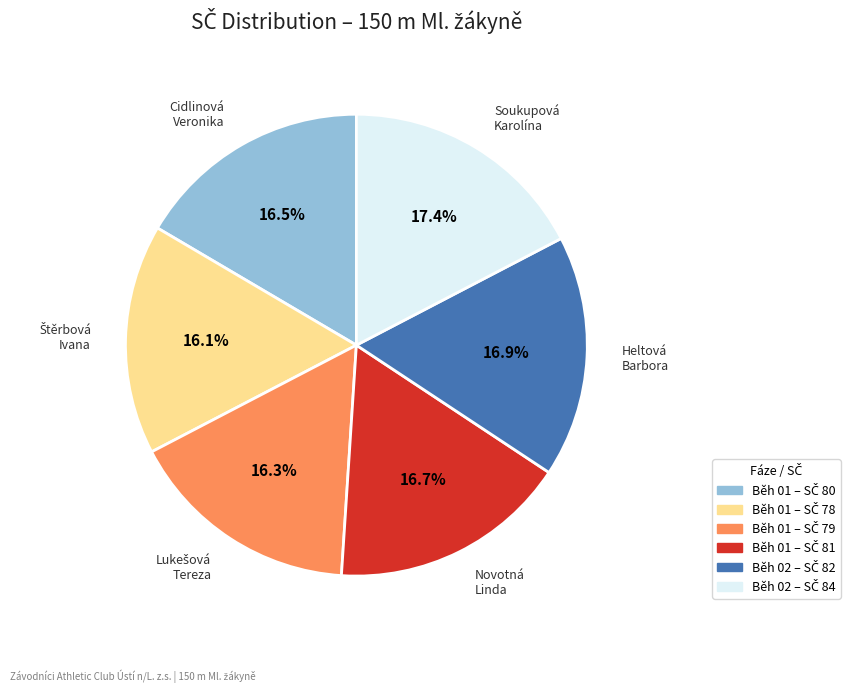

Count the number of slices in the pie.

6